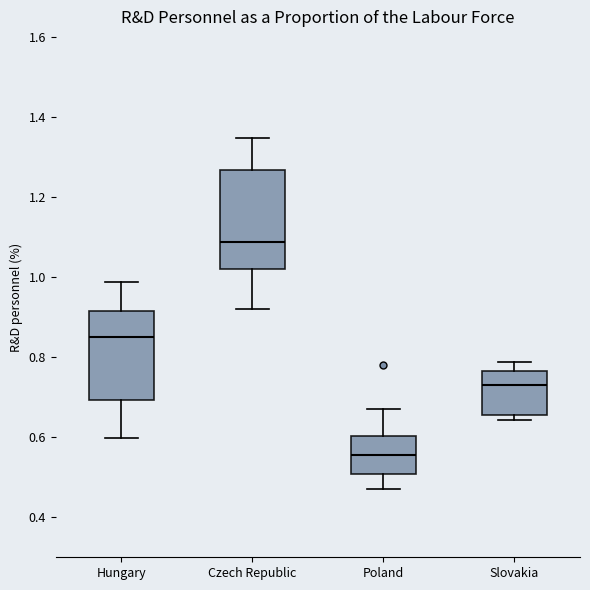

Which box's median line is the lowest?

Poland